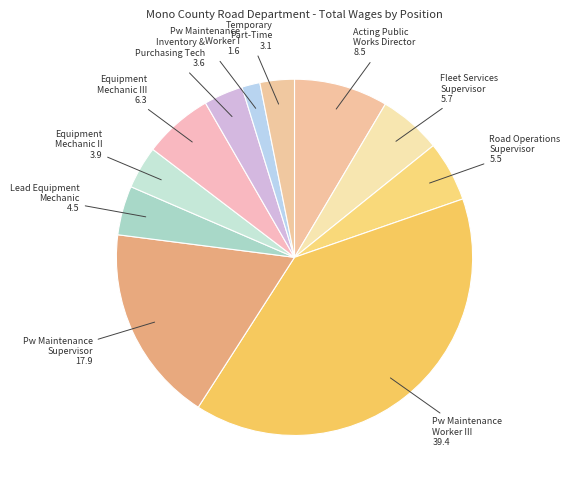

How many slices are in this pie chart?

11